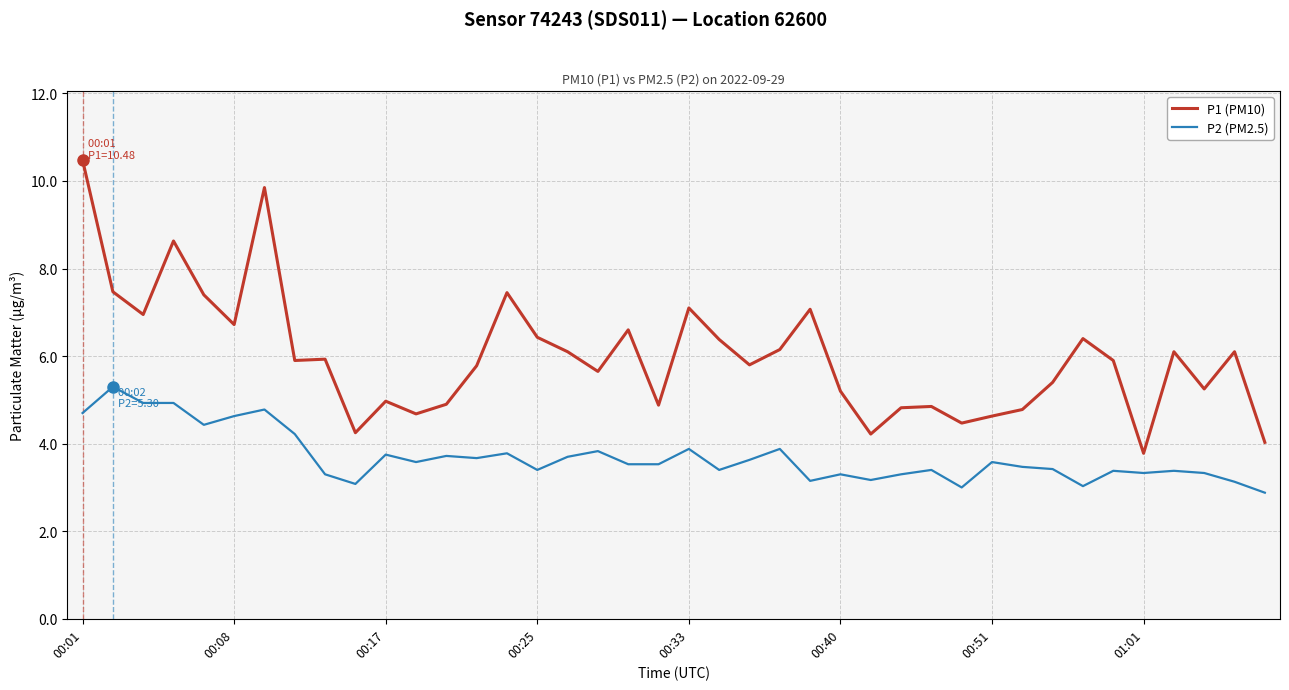

Which series has the largest total across all categories?

P1 (PM10)